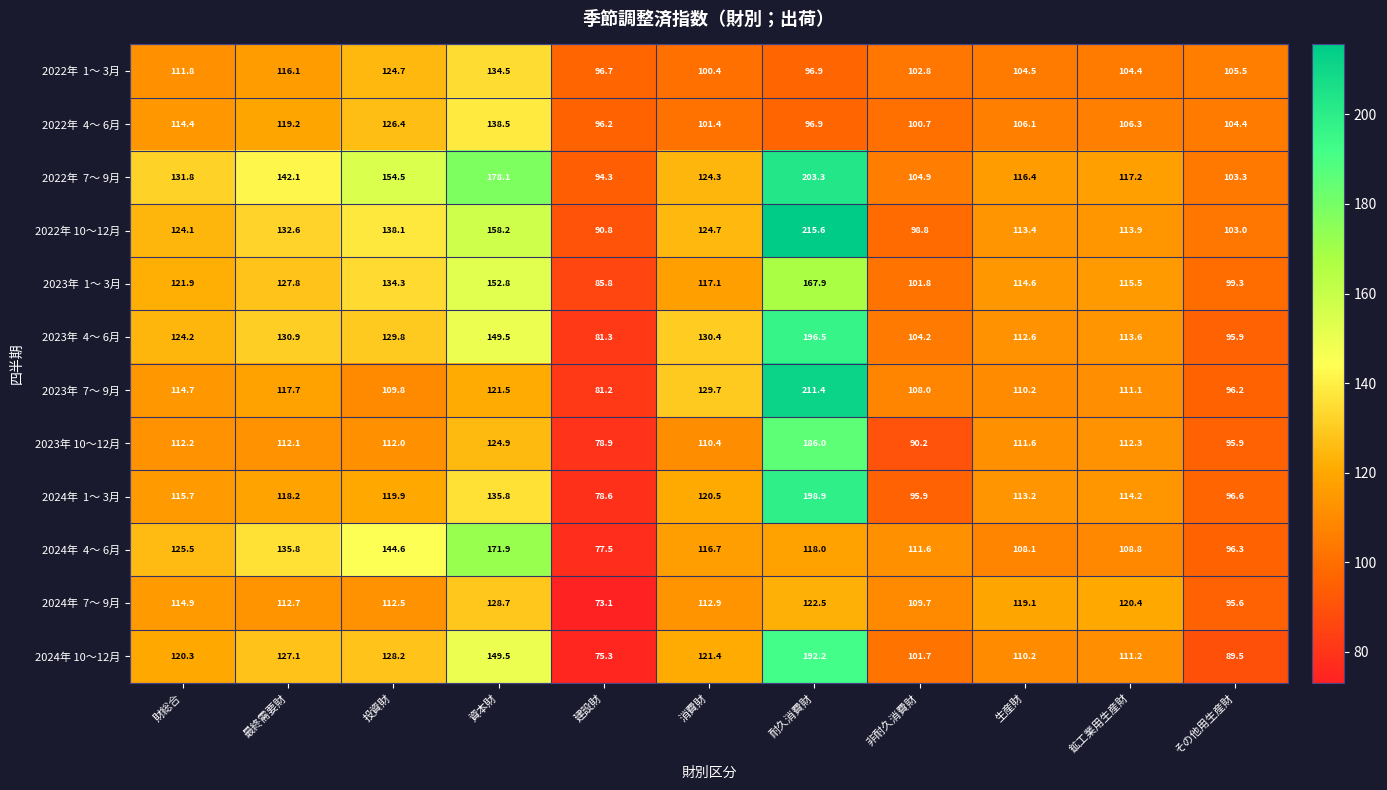

Is it true that 2023年 10～12月 equals 186.0 at 耐久消費財?

True